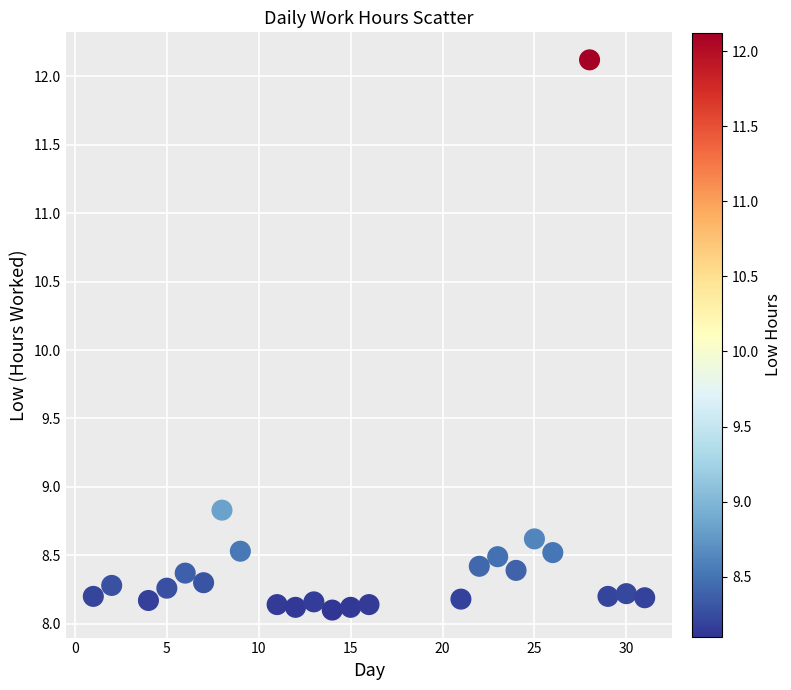

What is the range of Y values (max minus min)?

4.0